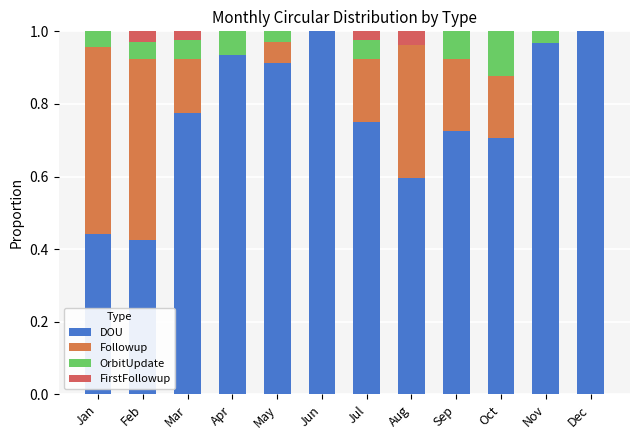

True or false: FirstFollowup has a value of 0.0 at Mar.

True